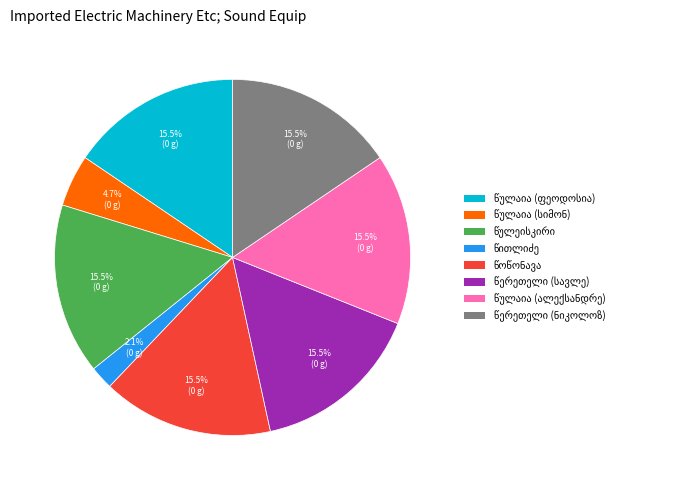

Does any single category account for the majority?

No